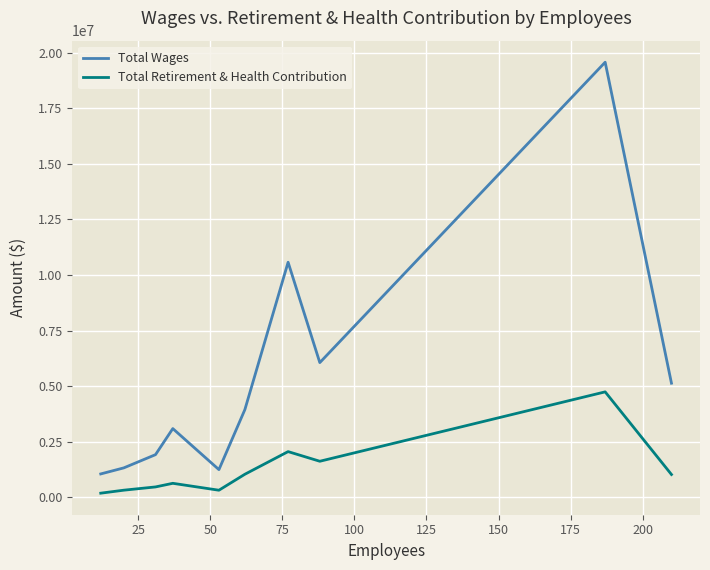

True or false: Total Retirement & Health Contribution and Total Wages cross at least once.

False